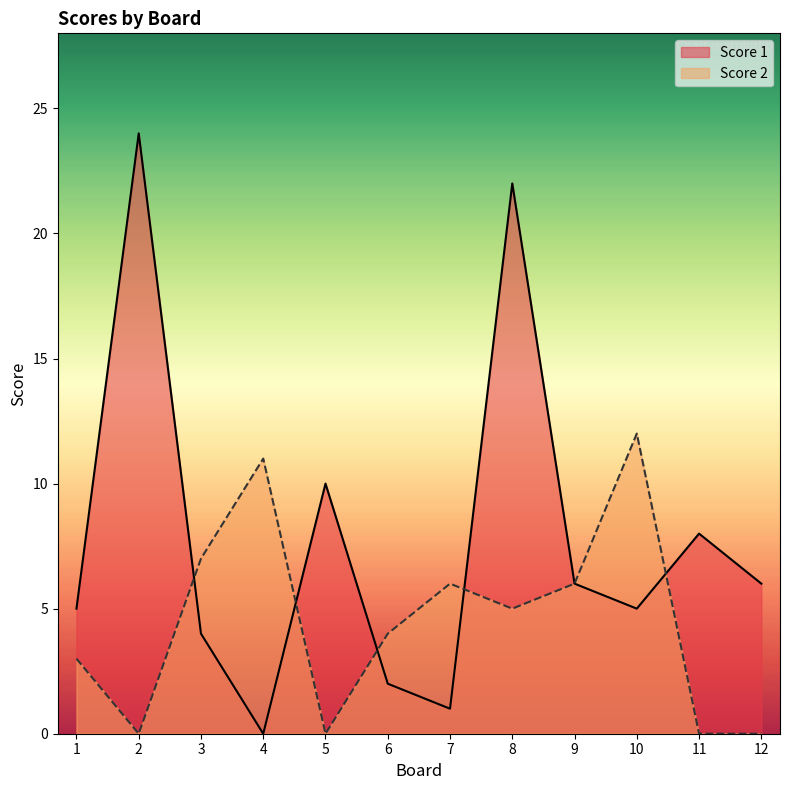

What is the difference between the maximum and minimum values in the Score 1 series?

24